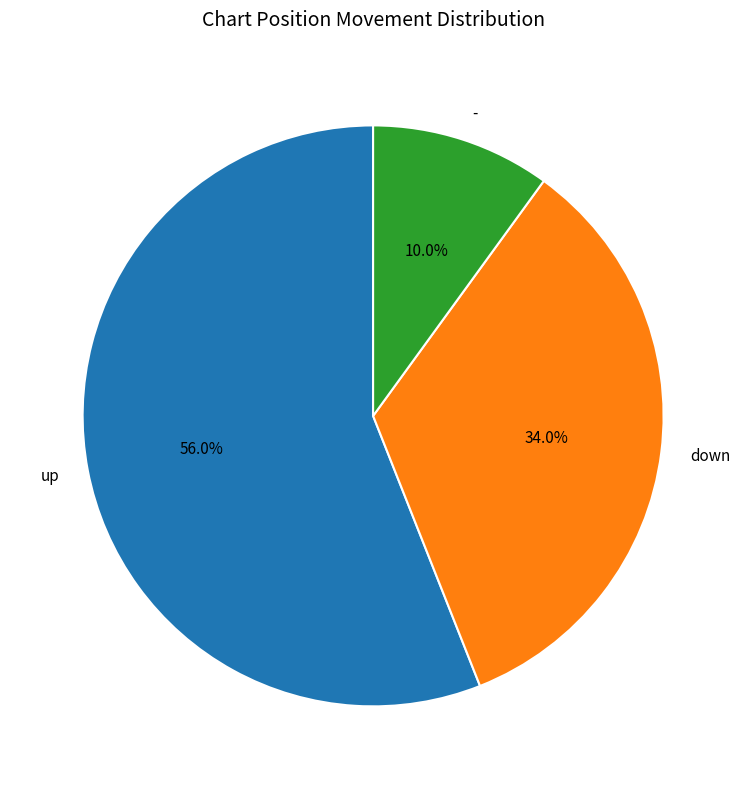

What portion of the pie excludes -?

90.0%